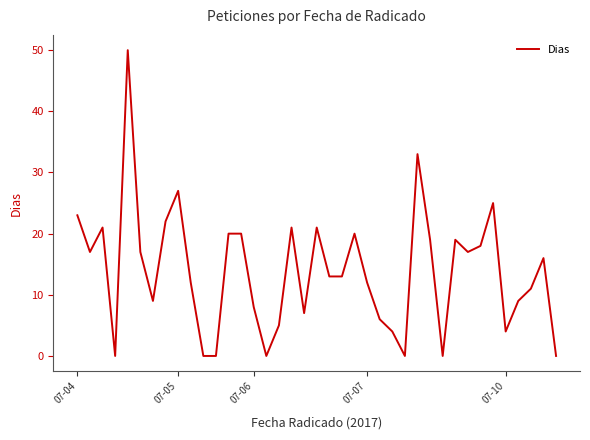

What is the maximum value shown in the chart?

50